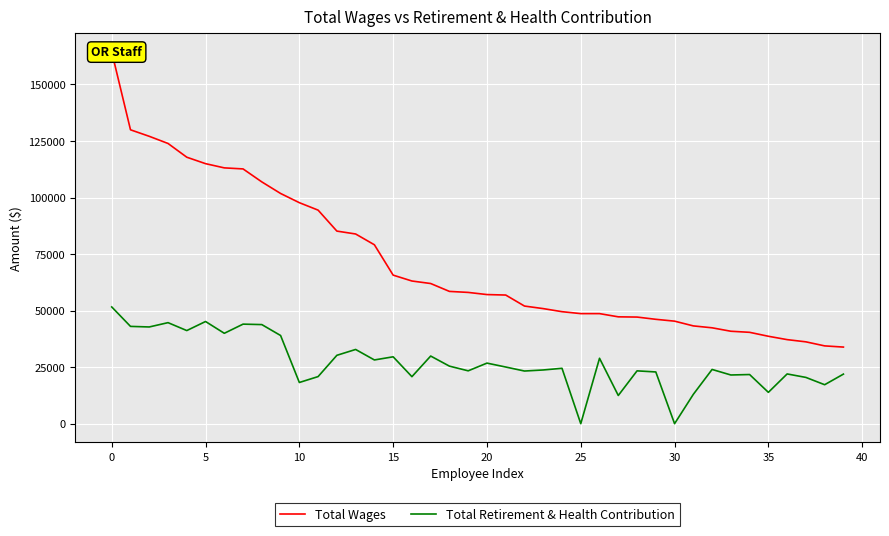

Between 32 and 36, which is larger?

32